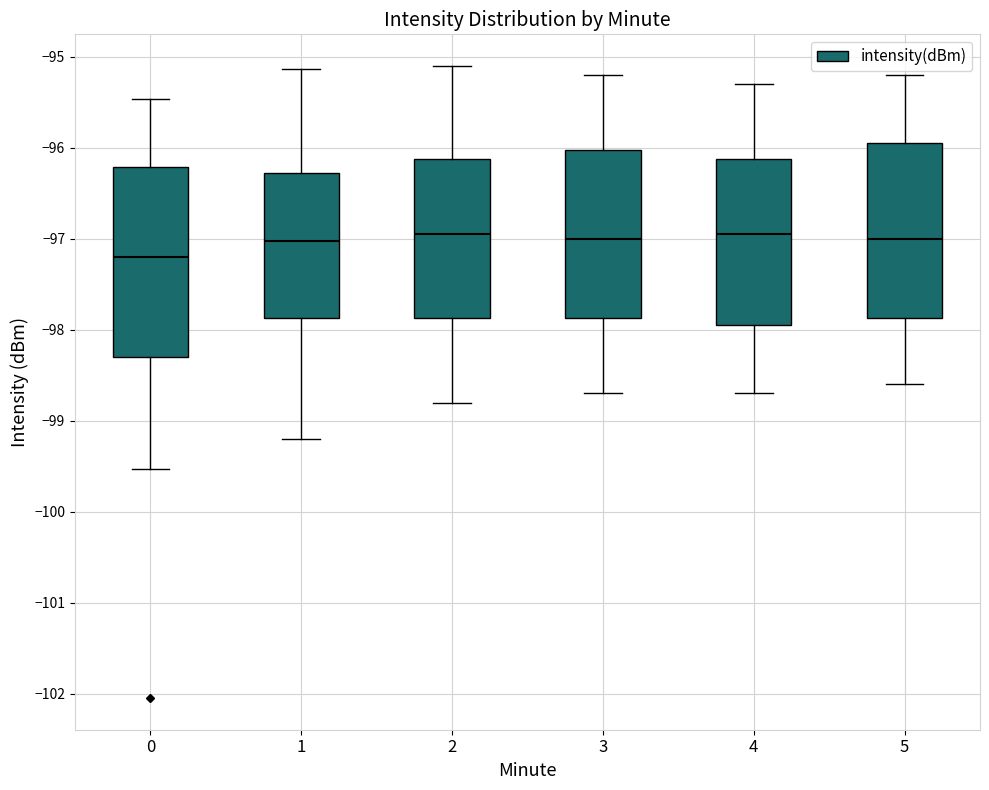

Reading left to right, transcribe this box plot: for each box, give where its median line is, the range the box spans, and where its two whiskers end, as read against the y-axis. The values are not printed on the chart, so give them approximately, as read against the axis.

0: median -97.2, box -98.3 to -96.2, whiskers -99.5 to -95.5
1: median -97.0, box -97.9 to -96.3, whiskers -99.2 to -95.1
2: median -96.9, box -97.9 to -96.1, whiskers -98.8 to -95.1
3: median -97.0, box -97.9 to -96.0, whiskers -98.7 to -95.2
4: median -96.9, box -97.9 to -96.1, whiskers -98.7 to -95.3
5: median -97.0, box -97.9 to -95.9, whiskers -98.6 to -95.2